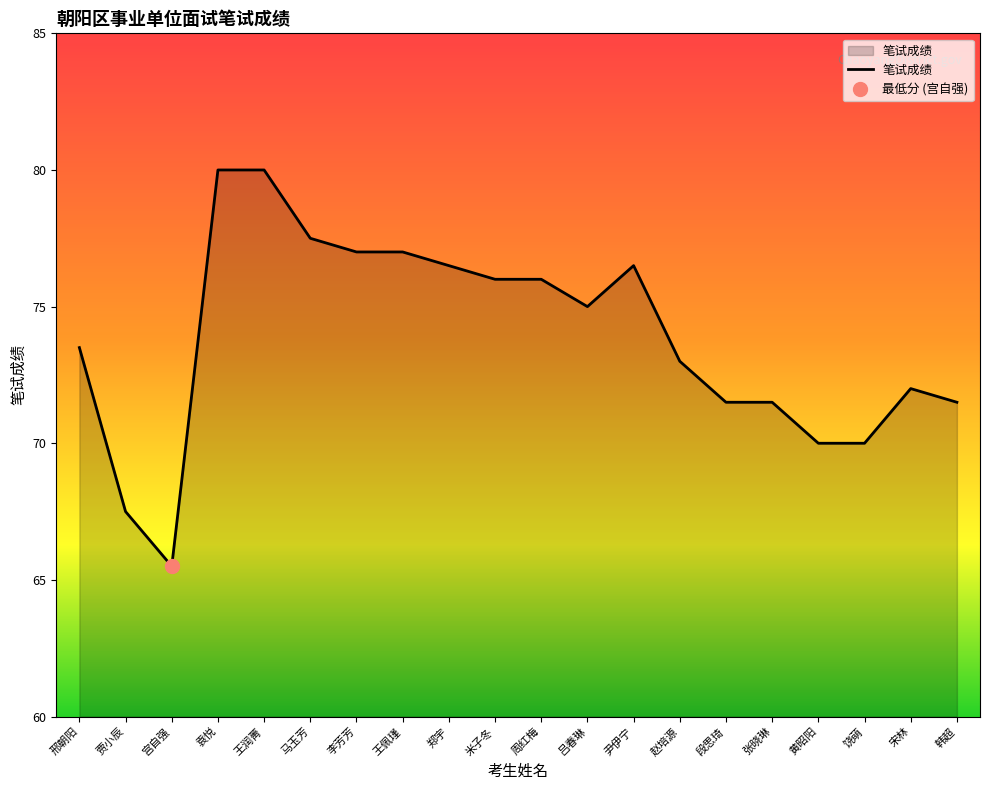

What is the value of the 3rd point from the left?

65.5